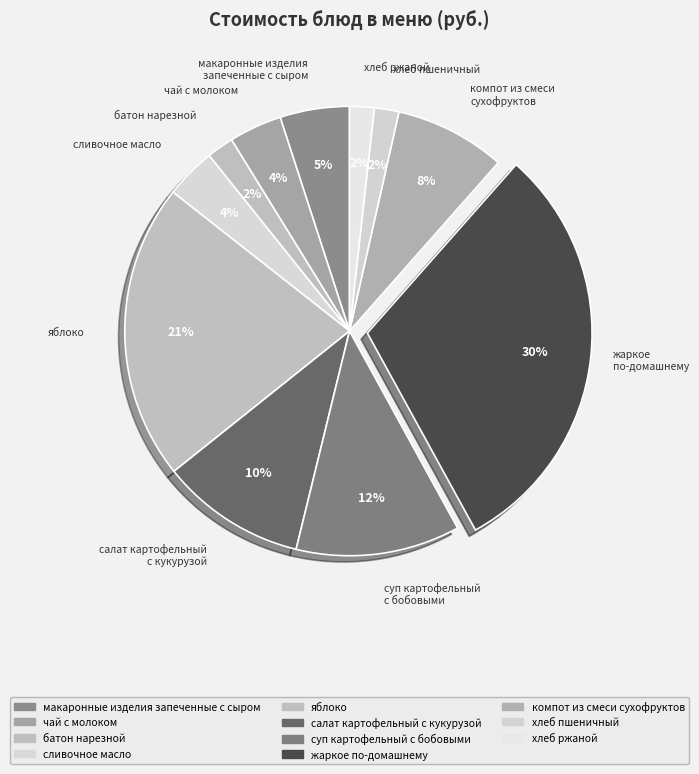

Is яблоко the majority of the pie?

No